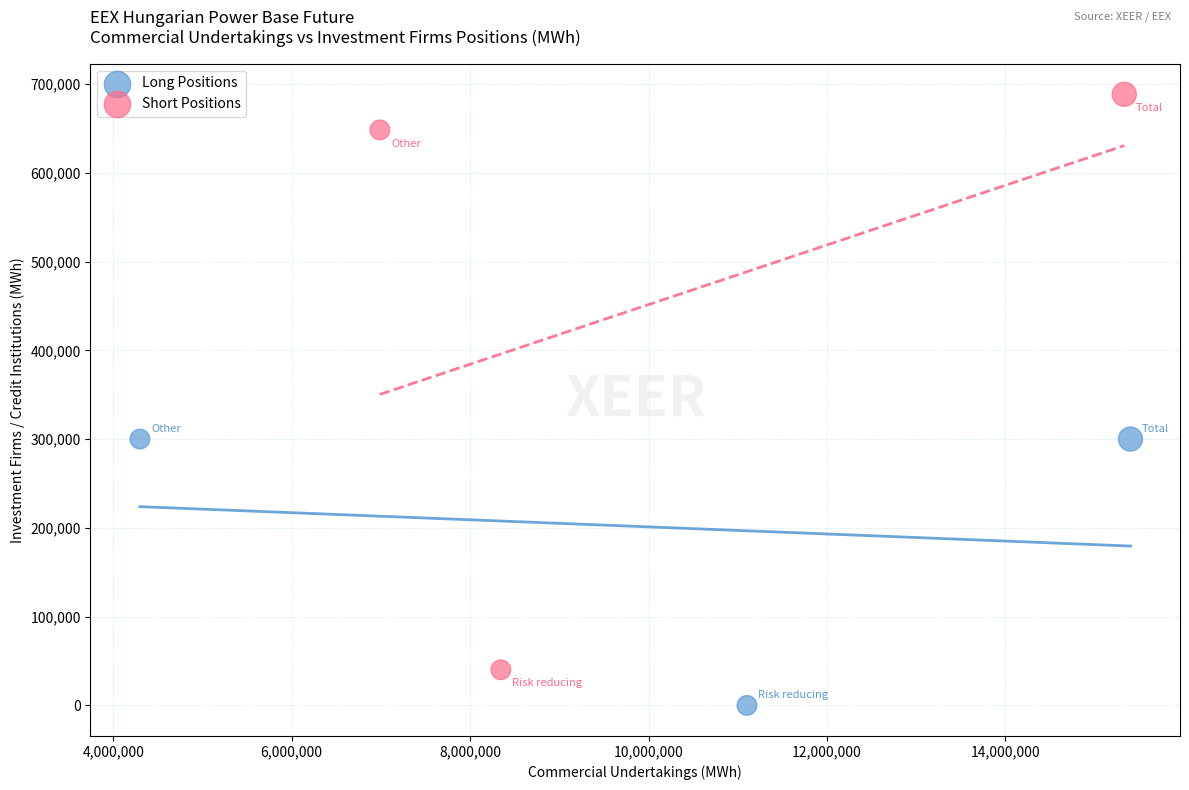

Which series reaches the minimum Y coordinate?

Long Positions